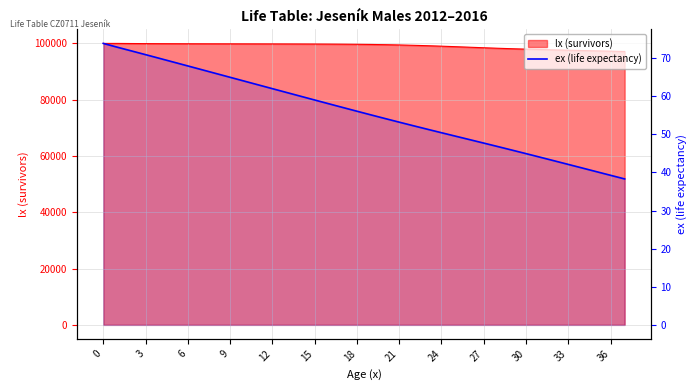

What is the difference between the maximum and minimum values?

35.6